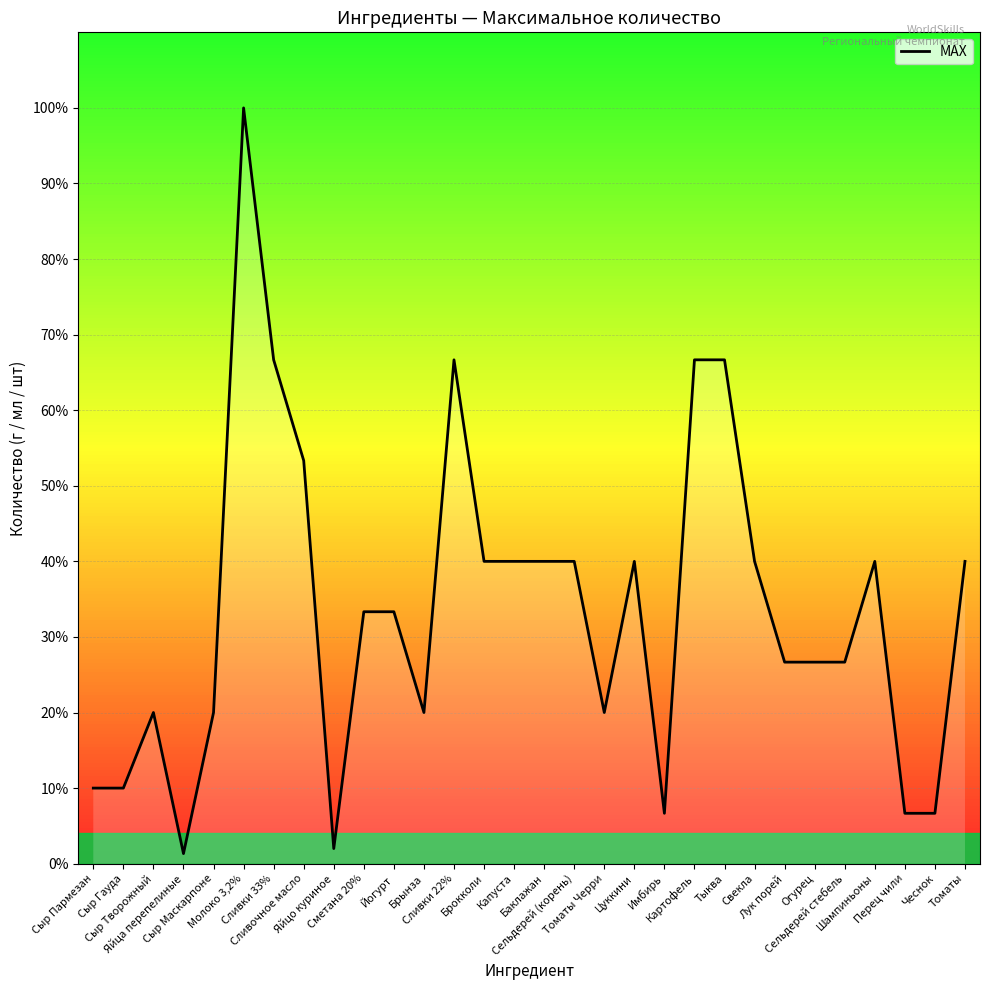

How many interior local peaks (higher than both neighbors) does the data have?

5